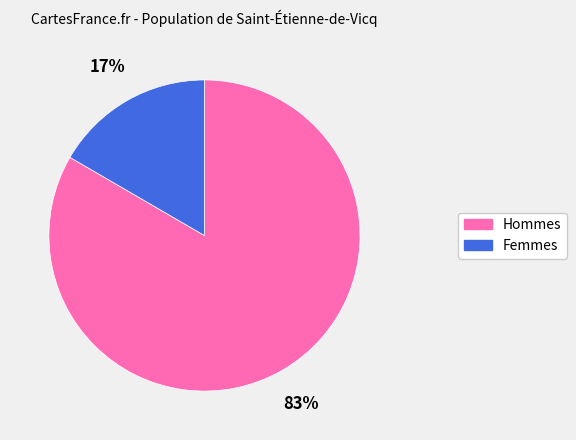

Between Femmes and Hommes, which is larger?

Hommes